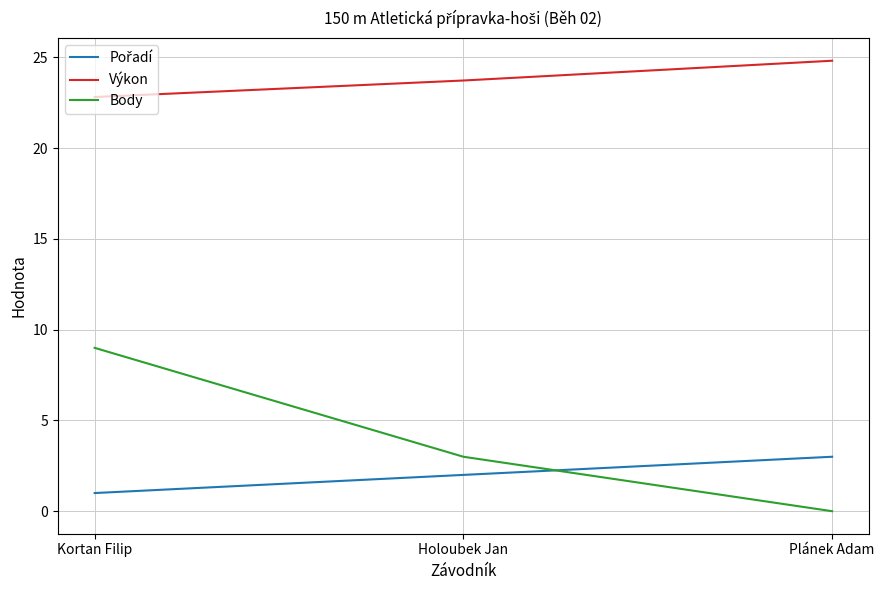

What position from the left is Plánek Adam?

3